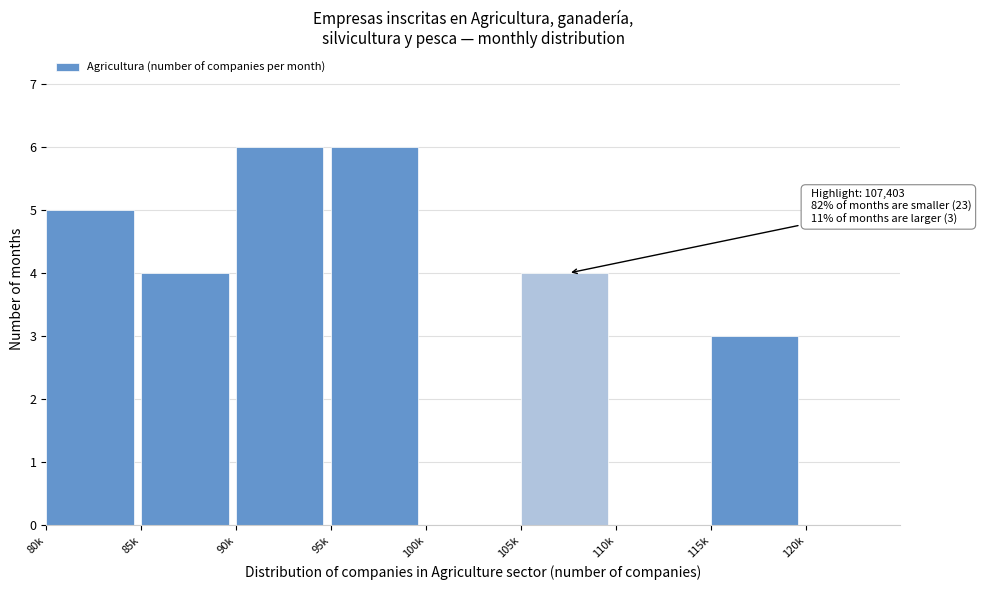

Reading left to right, transcribe all the data shown in this chart.

80k=5	85k=4	90k=6	95k=6	100k=0	105k=4	110k=0	115k=3	120k=0